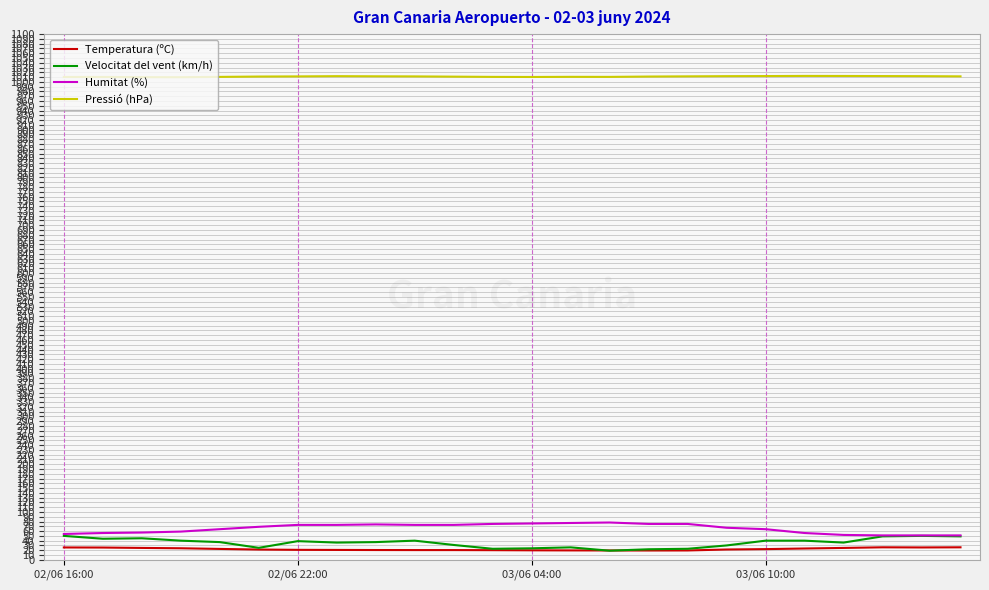

What is the difference between the second highest and minimum values in the Temperatura (ºC) series?

6.7